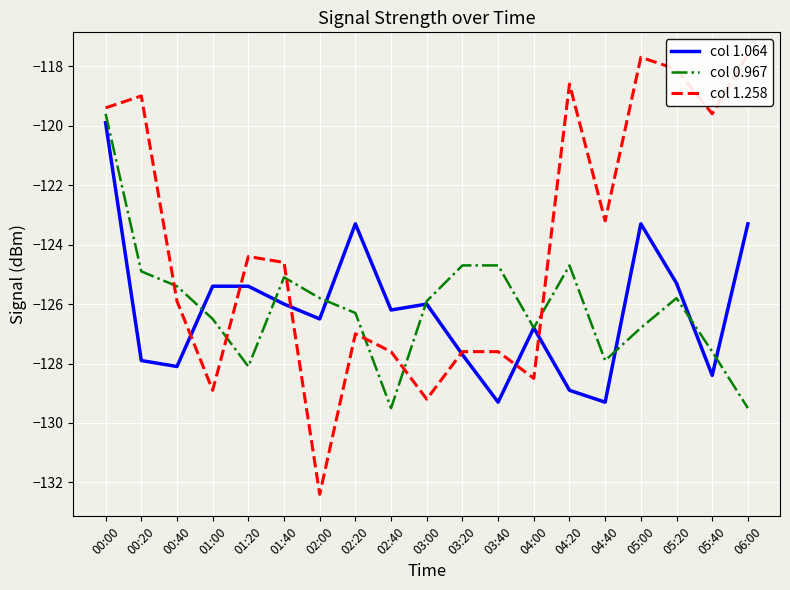

How many interior local peaks does the col 0.967 series have?

3